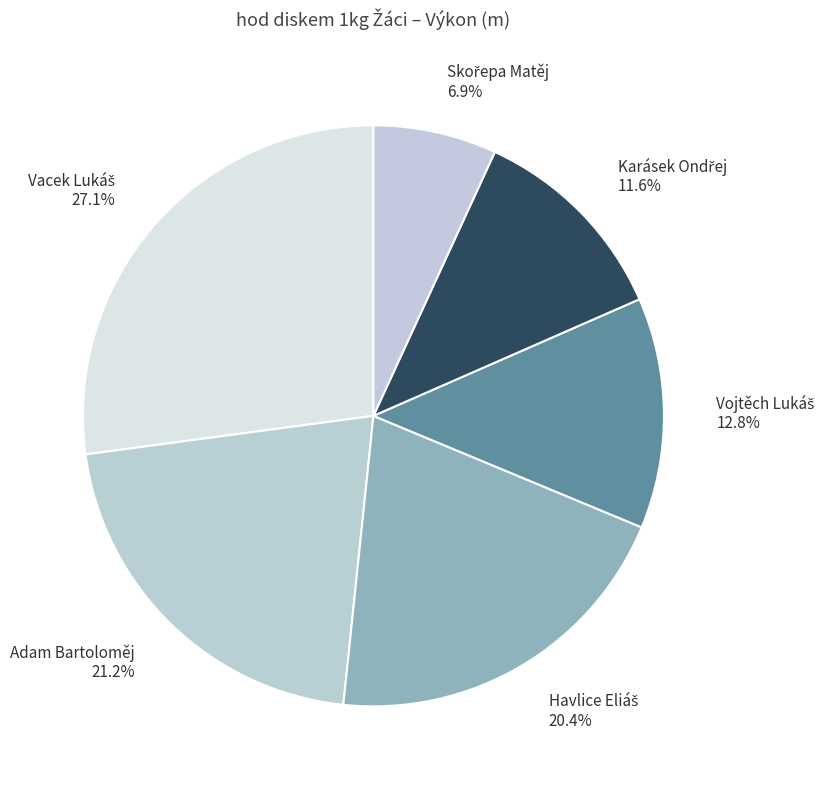

What portion of the pie excludes Adam Bartoloměj?

78.8%